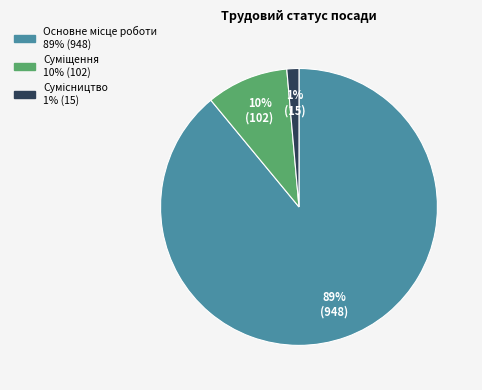

Does any single category account for the majority?

Yes